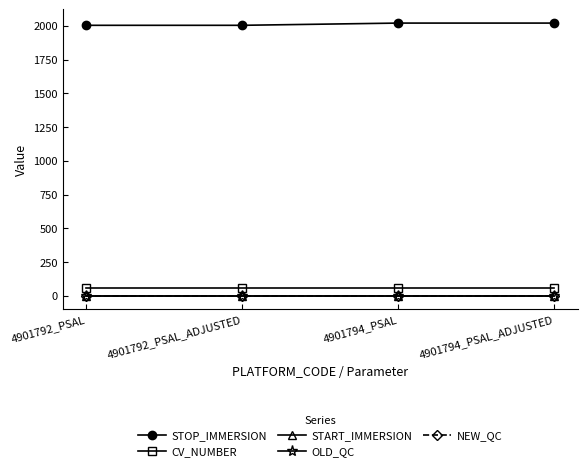

Is it true that STOP_IMMERSION equals 2020.1 at 4901794_PSAL_ADJUSTED?

True